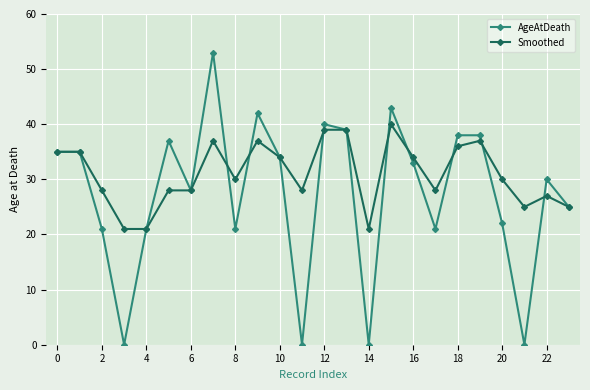

What is the value of the Smoothed point at the 23rd from the left?

27